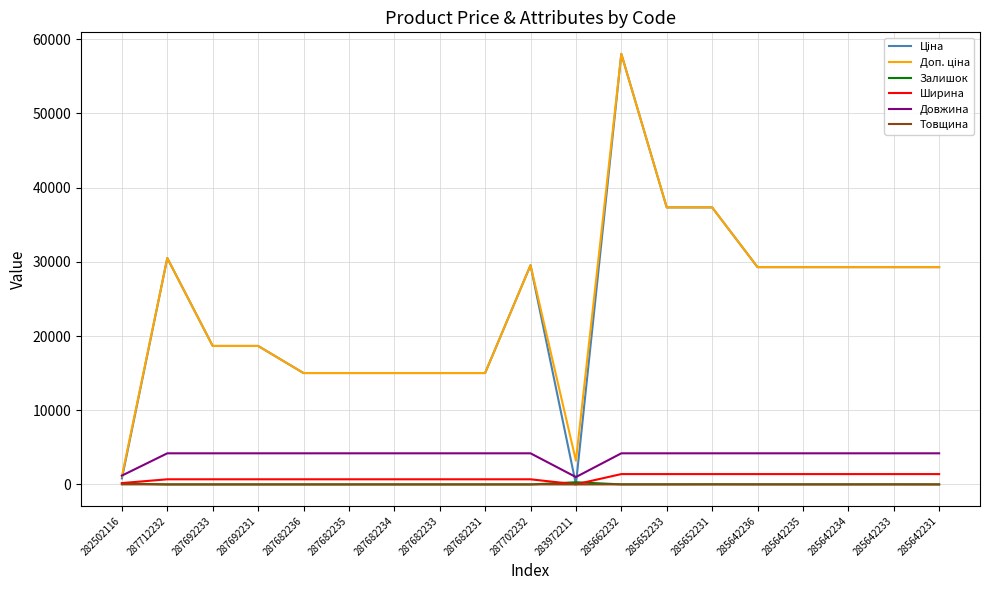

At which category does the chart reach its peak across all series?

285662232